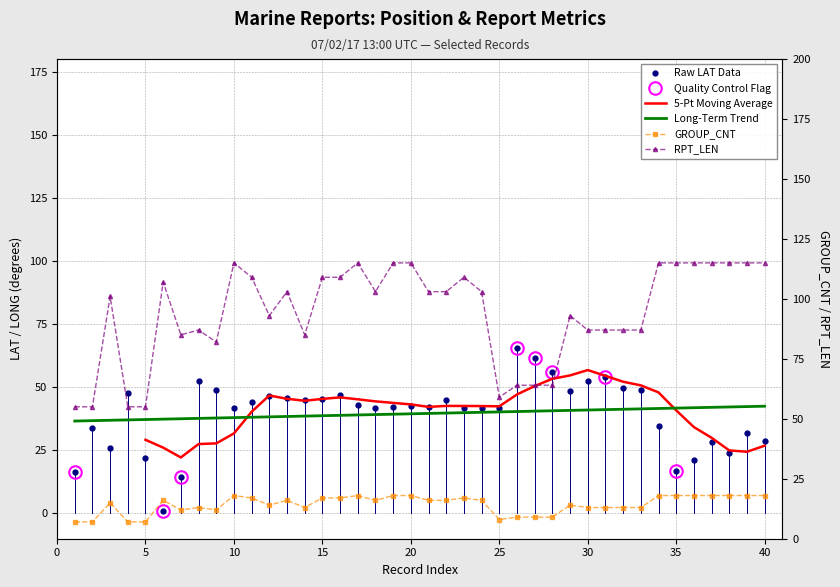

True or false: RPT_LEN has more than 1 interior local peaks.

True